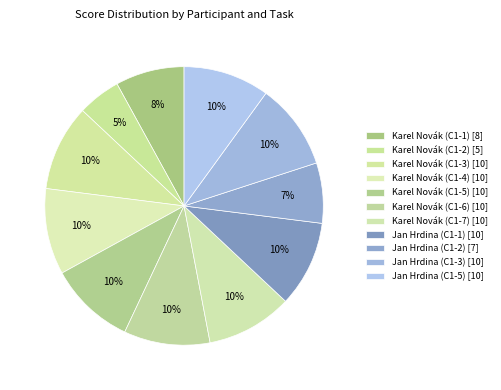

To the nearest percent, what is the average slice percentage?

9%